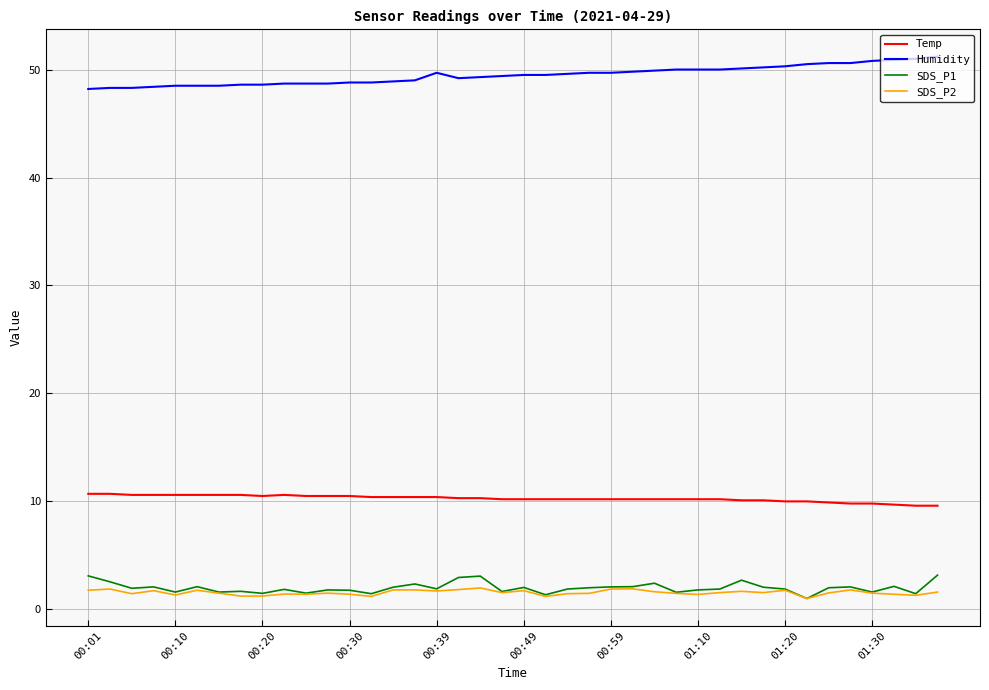

Which series has the largest total across all categories?

Humidity